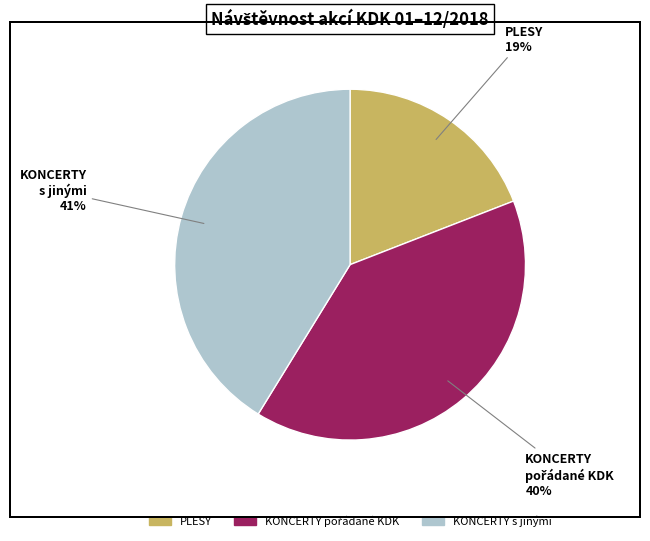

To the nearest percent, what is the average slice percentage?

33%